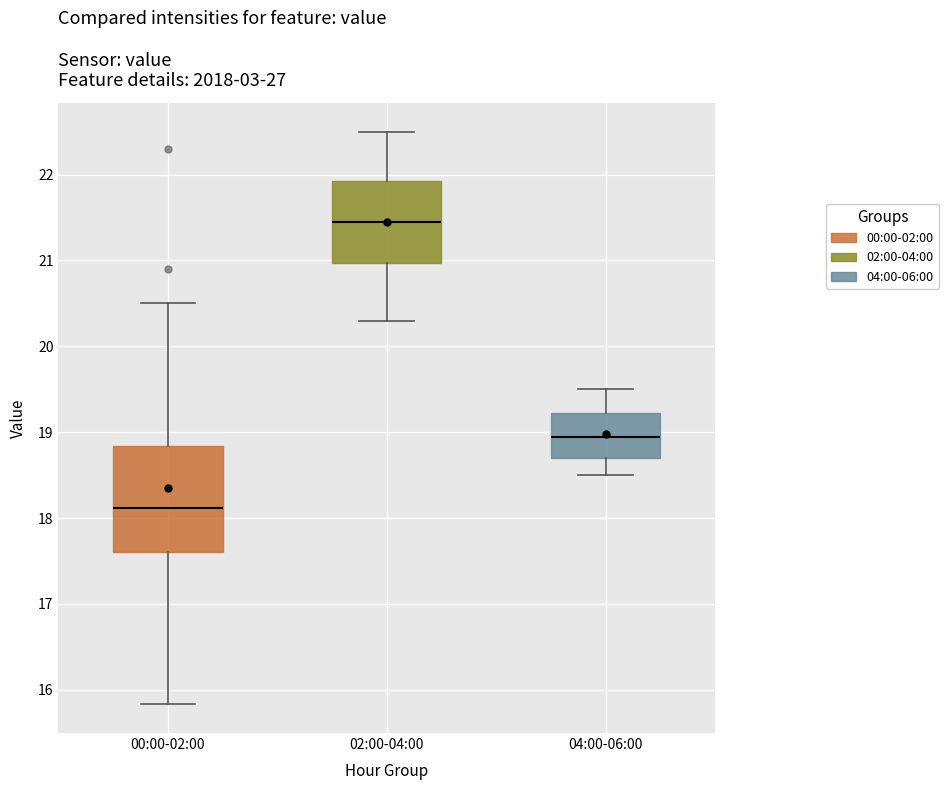

Which box is the tallest, from its lower edge to its upper edge?

00:00-02:00